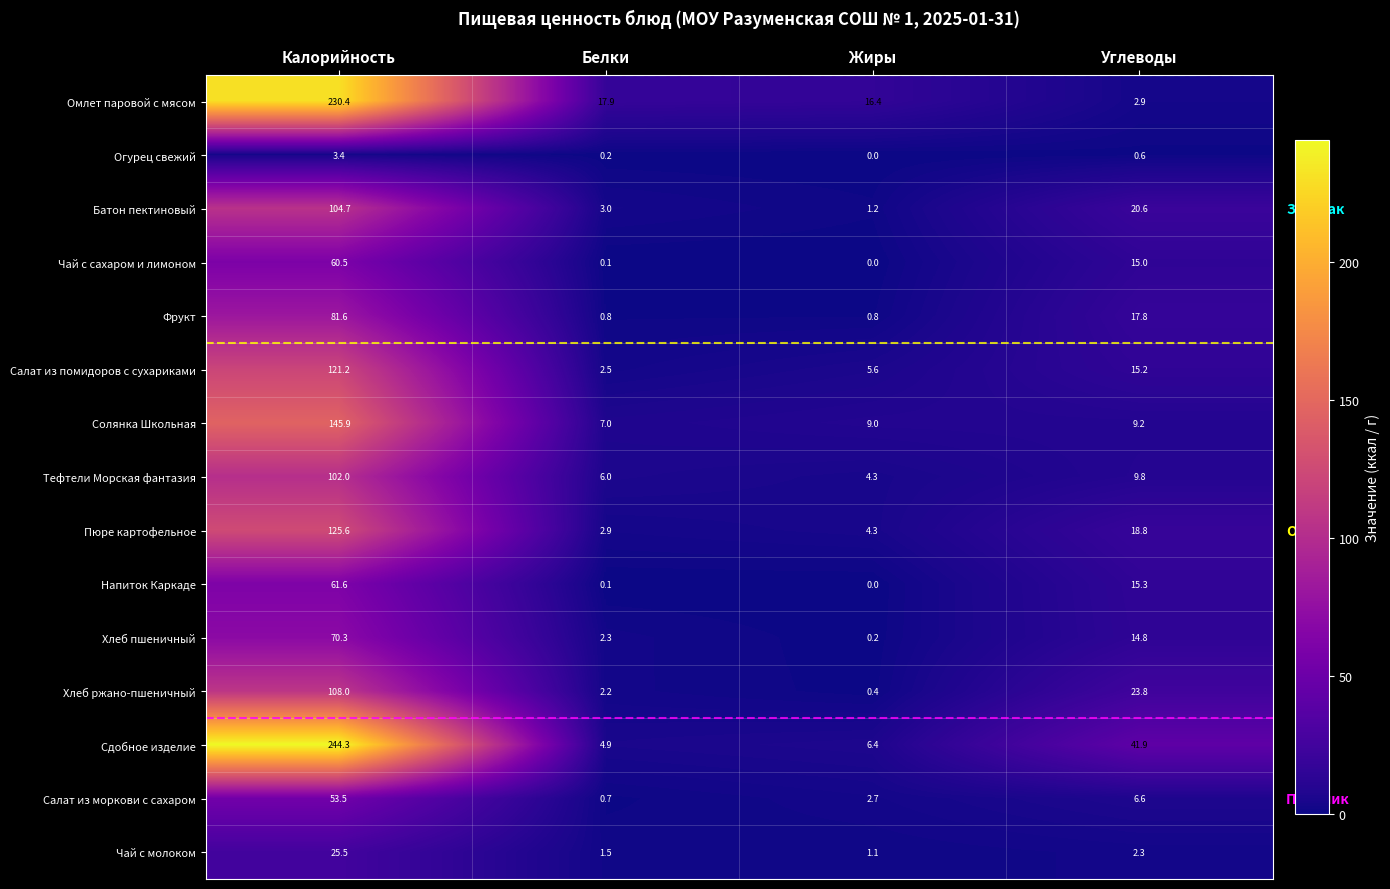

What is the maximum value shown in the chart?

244.3